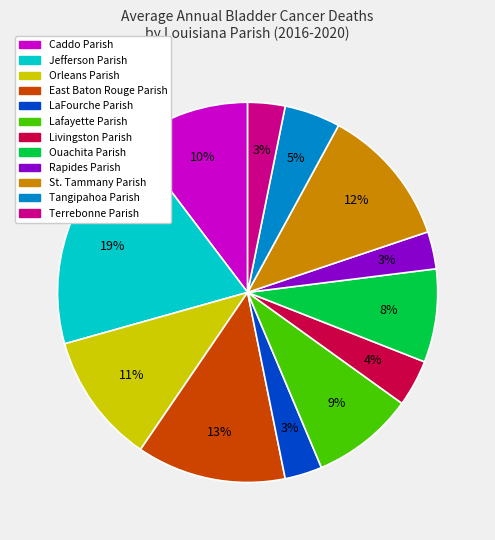

Is the sum of Ouachita Parish and Jefferson Parish greater than half?

No